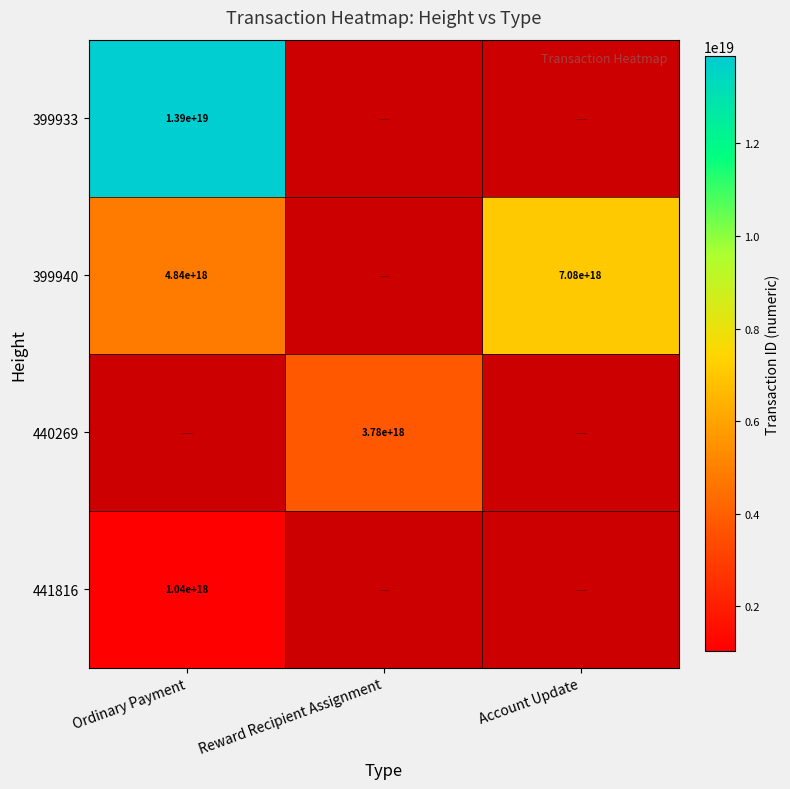

Is the value of 399940 at Ordinary Payment greater than the value of 441816 at Ordinary Payment?

Yes